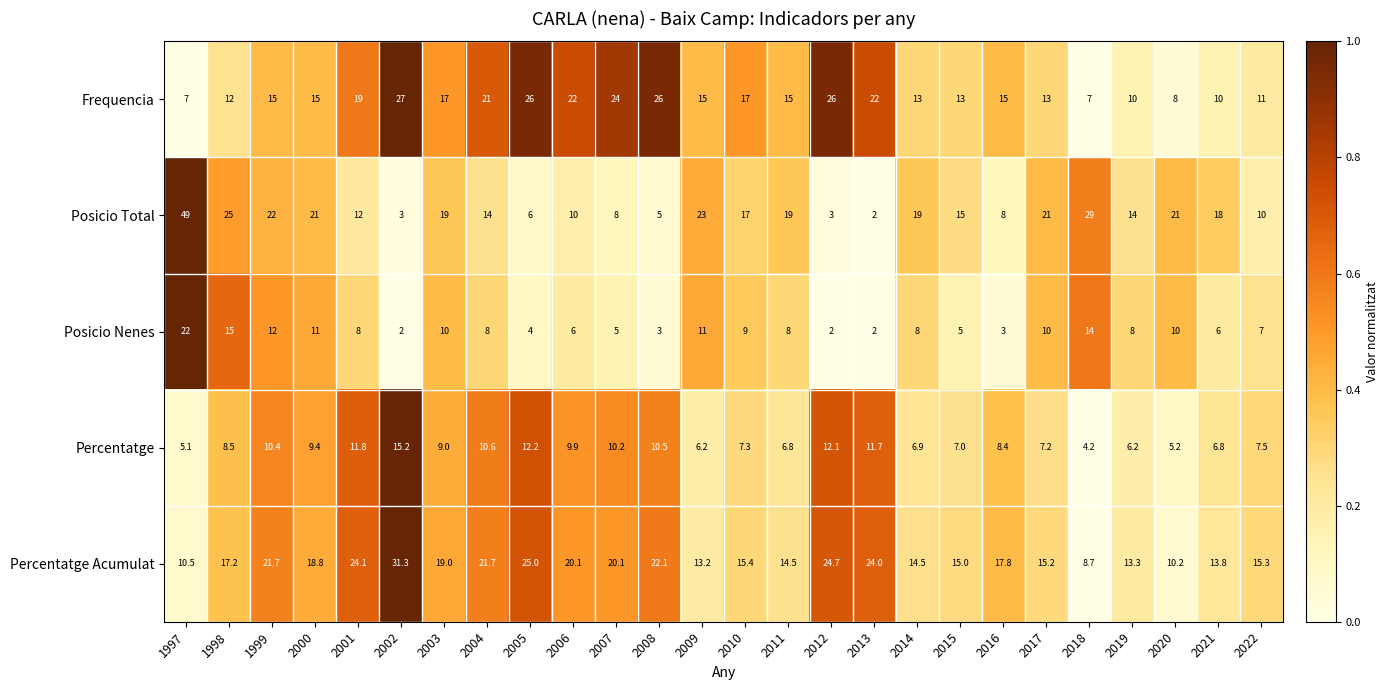

What is the sum of the Posicio Total values at 2019 and 2000?

35.0